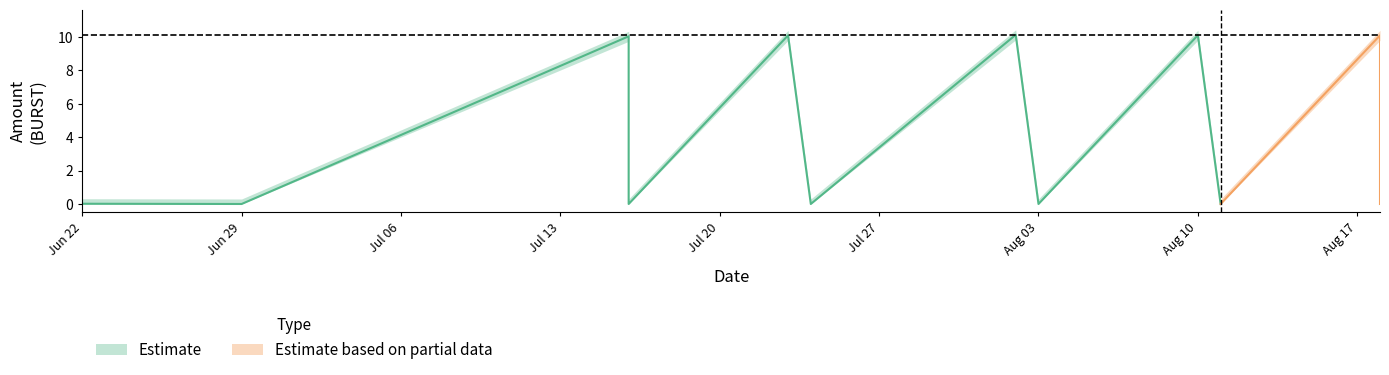

How many lines are shown in the chart?

2